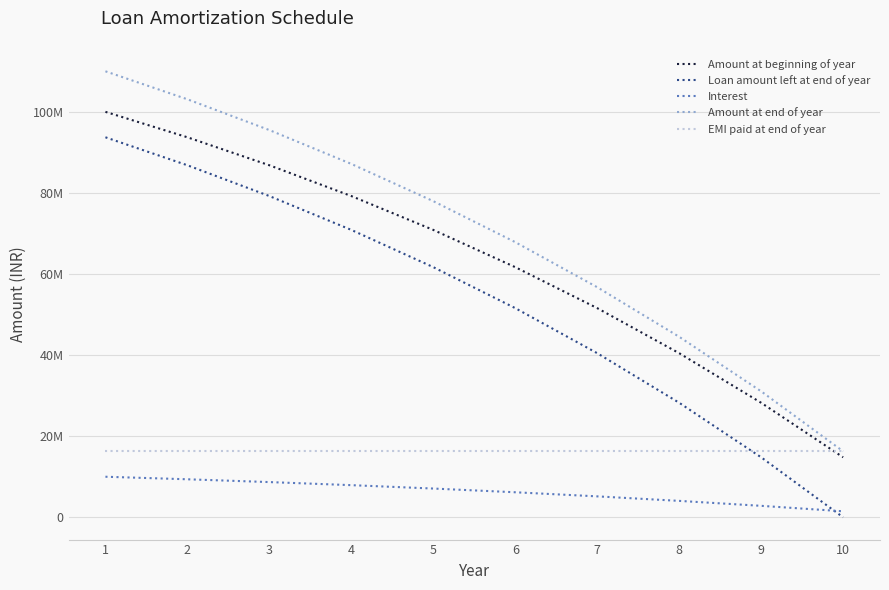

Does the chart display data point markers on the line(s)?

No